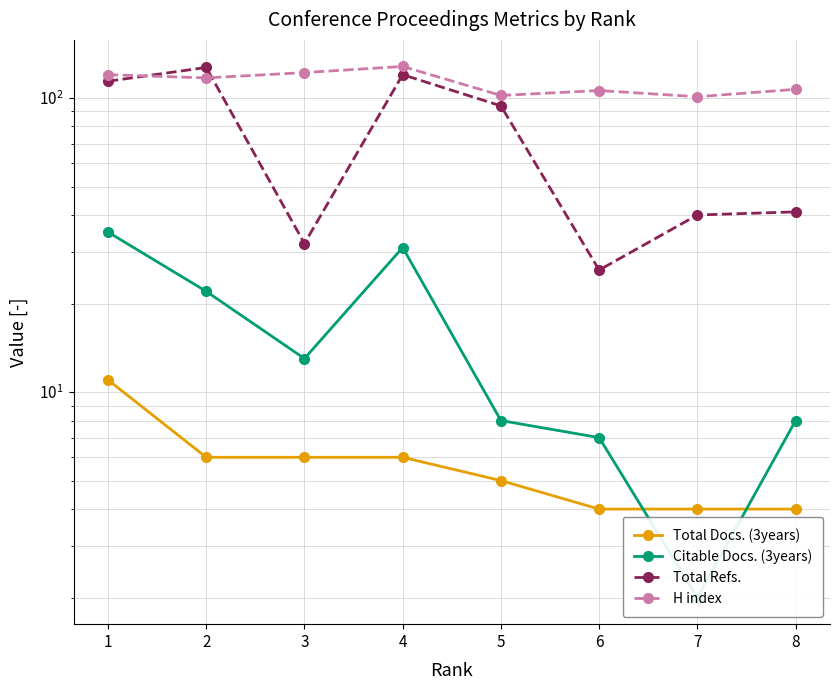

At how many categories does at least one series exceed 84?

8